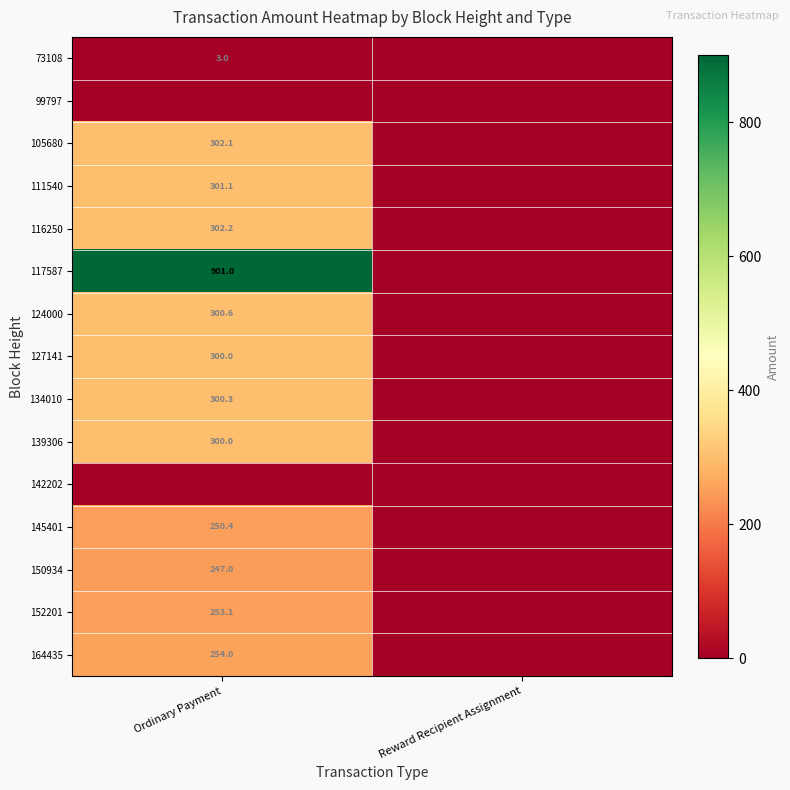

True or false: 124000 has a value of 300.6 at Ordinary Payment.

True